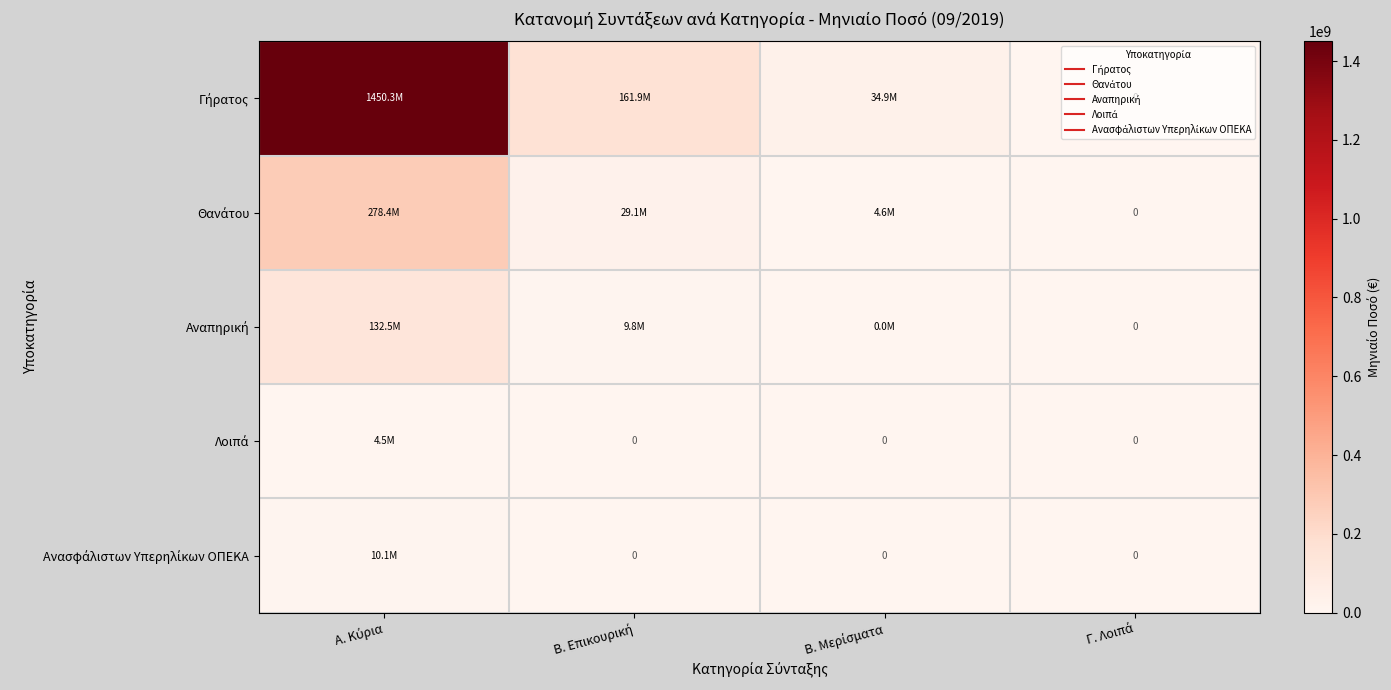

How many categories are shown in the chart?

4